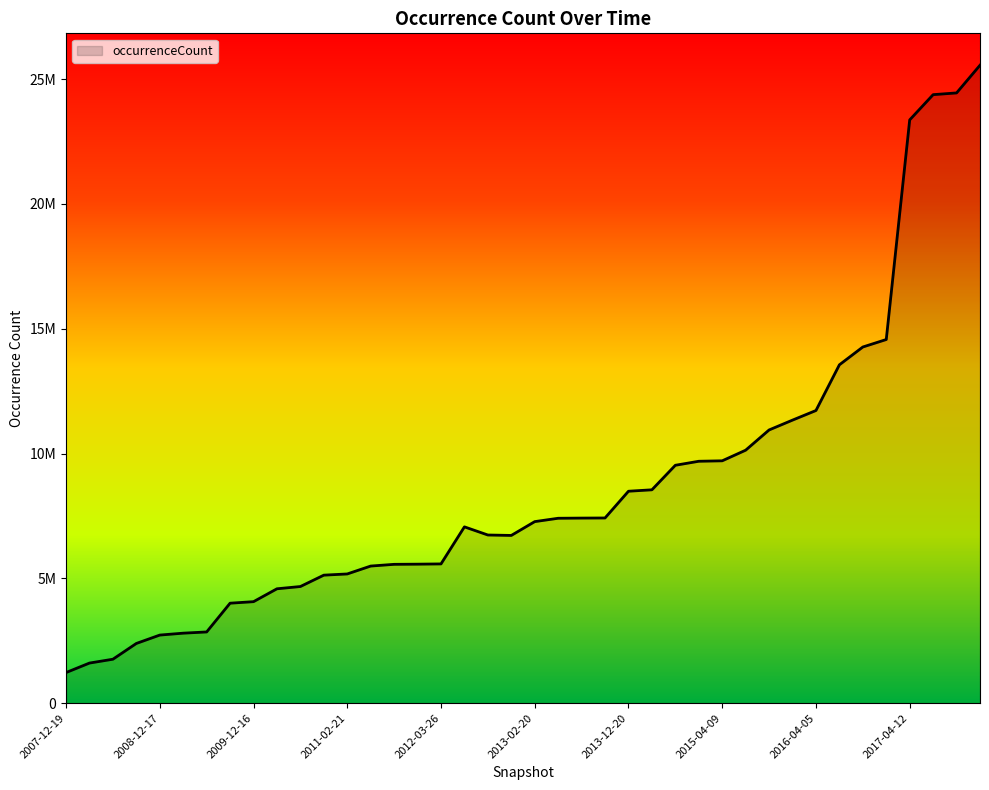

Where is the first local maximum?

2012-07-13